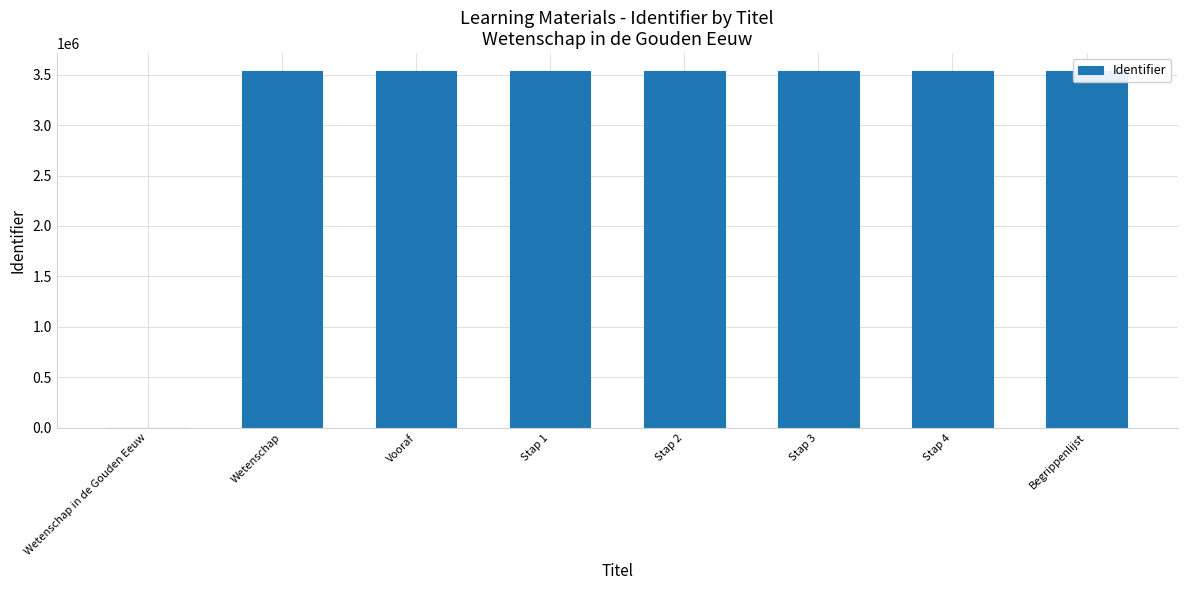

What is the difference between the maximum and second lowest values?

13